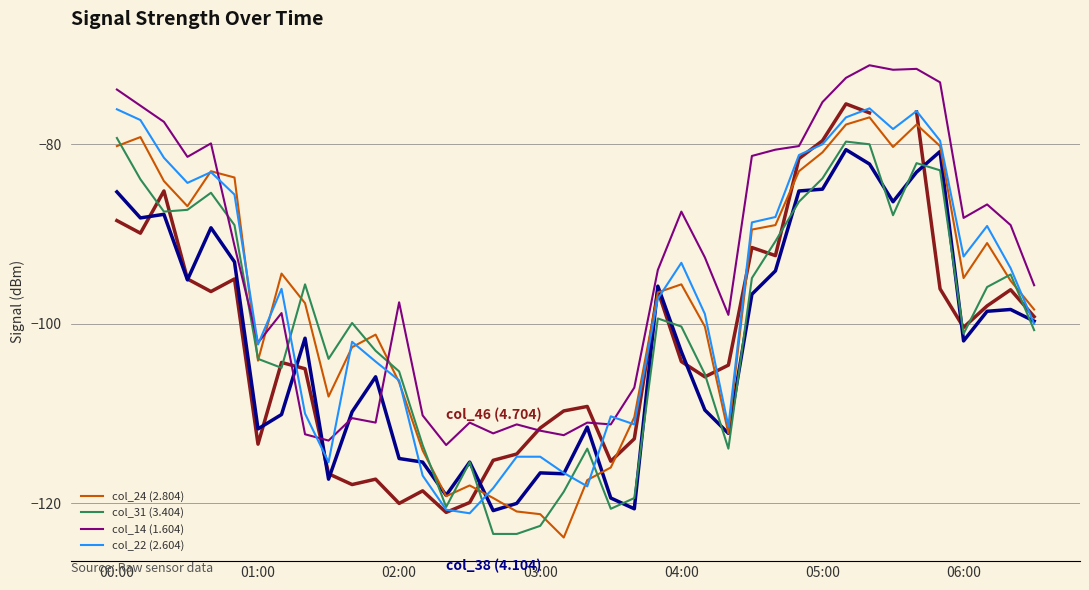

Which series changed the most between 04:00 and 16?

col_31 (3.404)